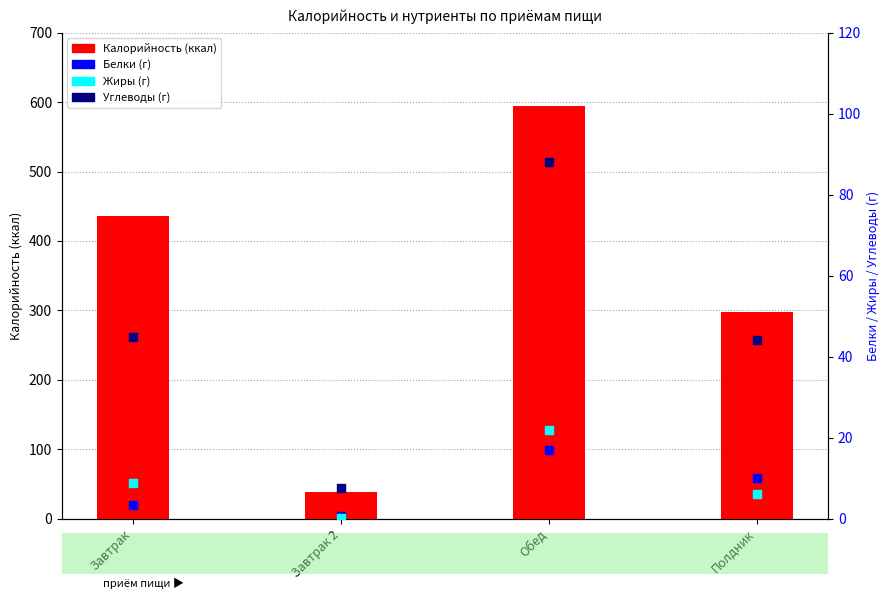

Which series reaches the maximum Y coordinate?

Калорийность